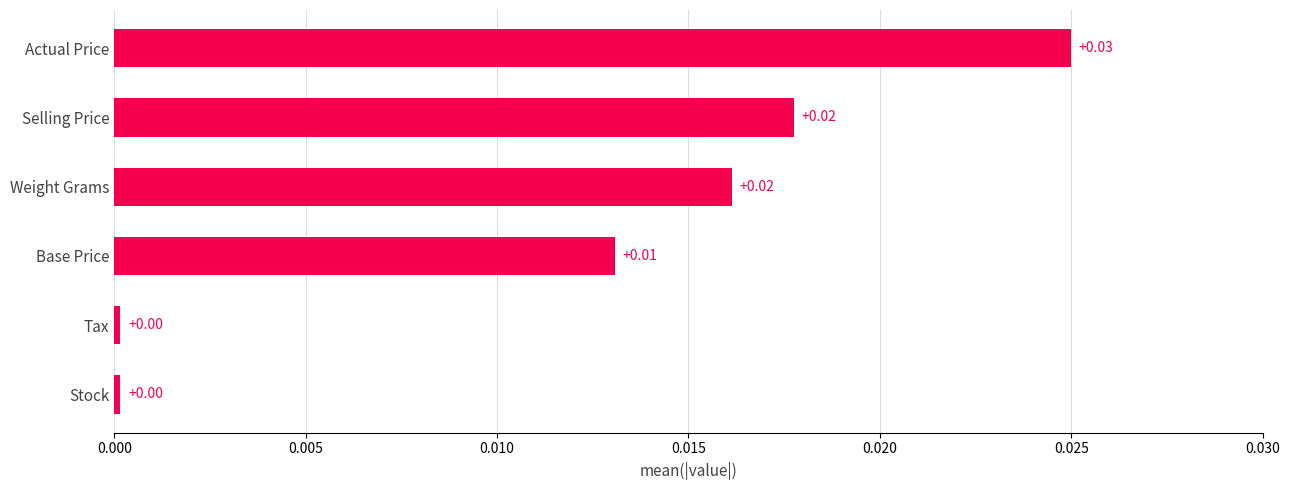

Which has a higher value, Selling Price or Base Price?

Selling Price